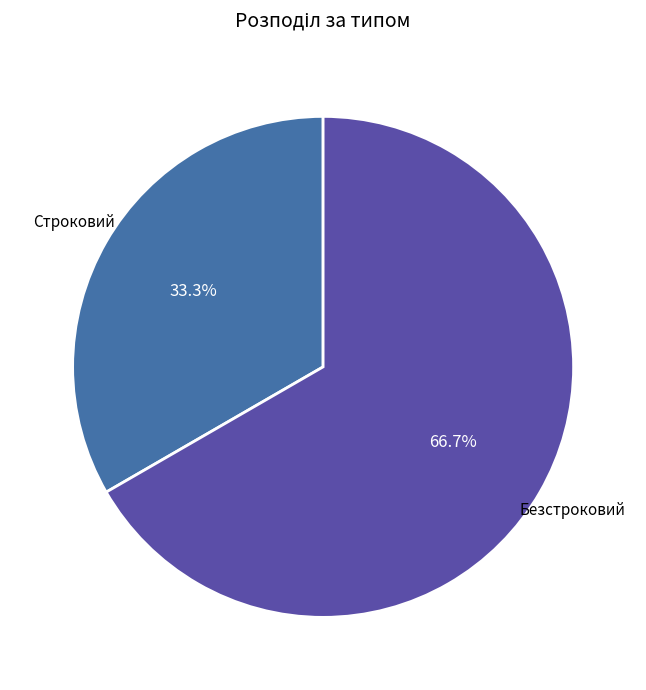

To the nearest percent, what percentage of the pie is Строковий?

33%